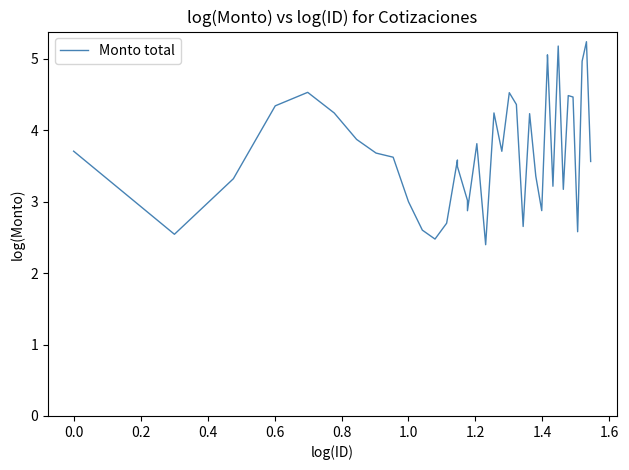

The chart shows a value of 4.2 at 0.8. True or false?

True